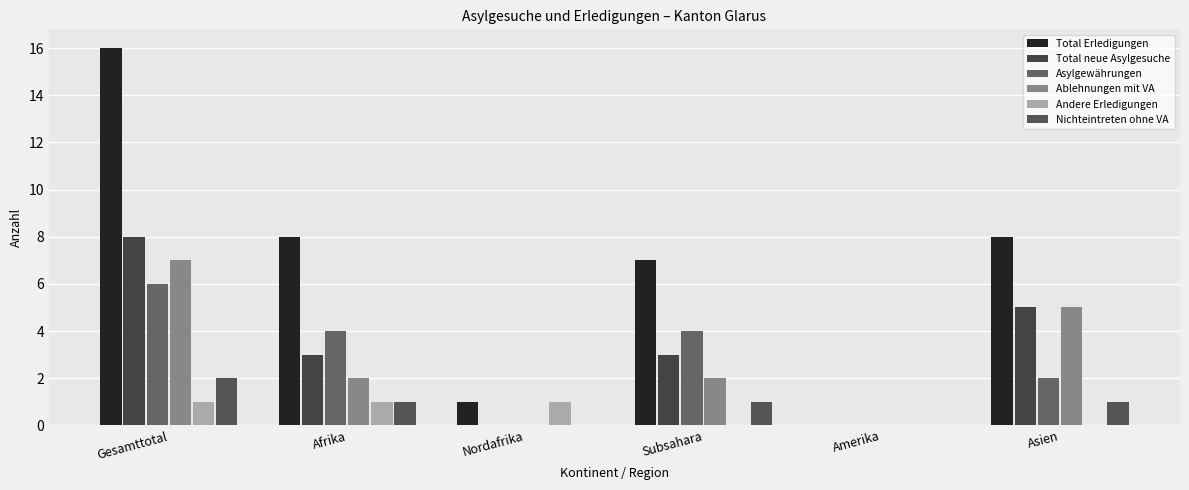

How many series are shown in this chart?

6